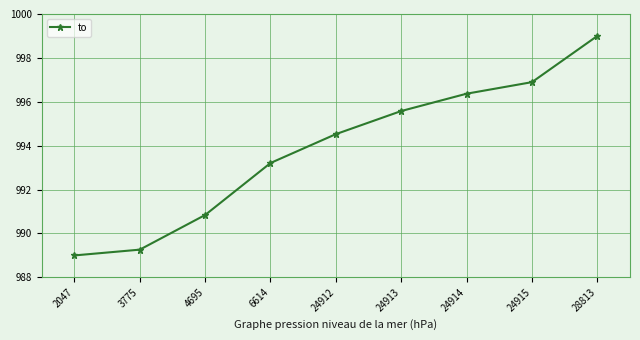

Reading left to right, list all the values displayed in this chart.

989.0	989.3	990.8	993.2	994.5	995.6	996.4	996.9	999.0